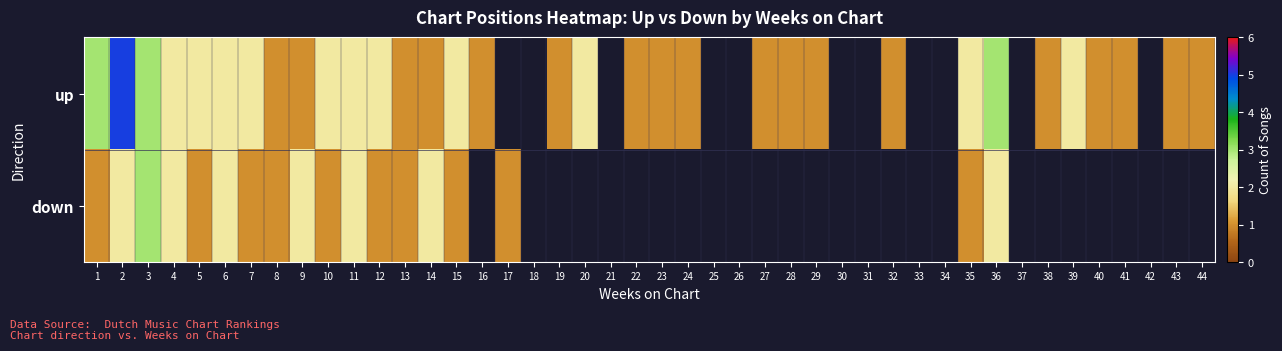

Rank the series by their maximum value, from lowest to highest.

down, up